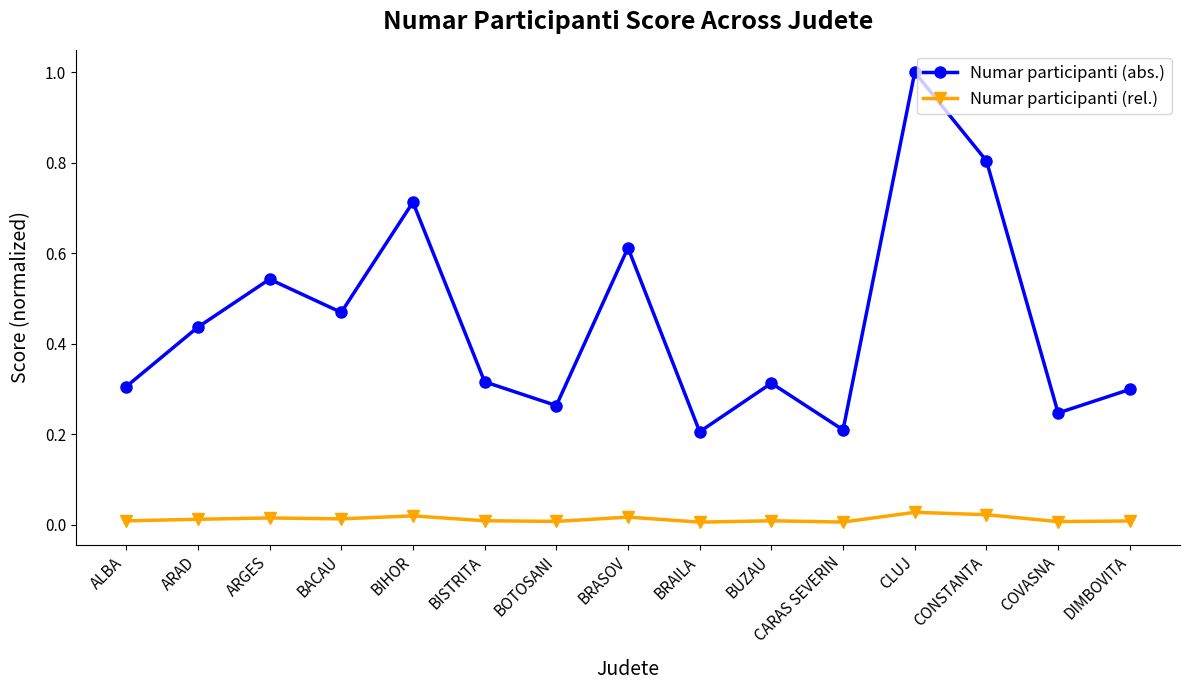

True or false: Numar participanti (rel.) and Numar participanti (abs.) intersect in this chart.

False